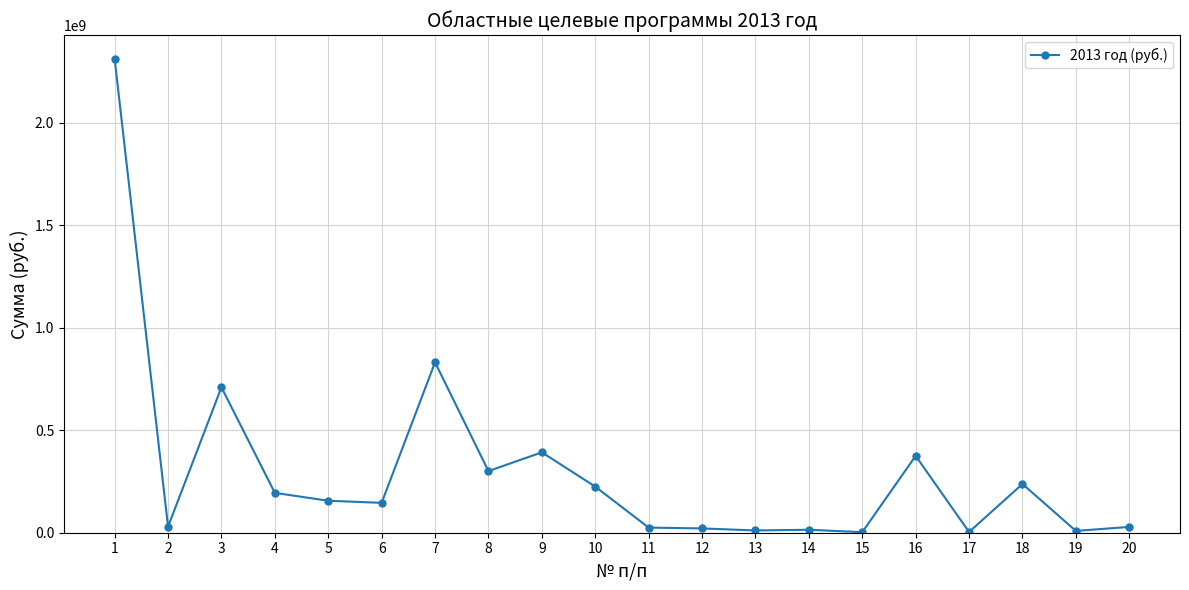

Where is the data nearest to the value 1157351702?

7